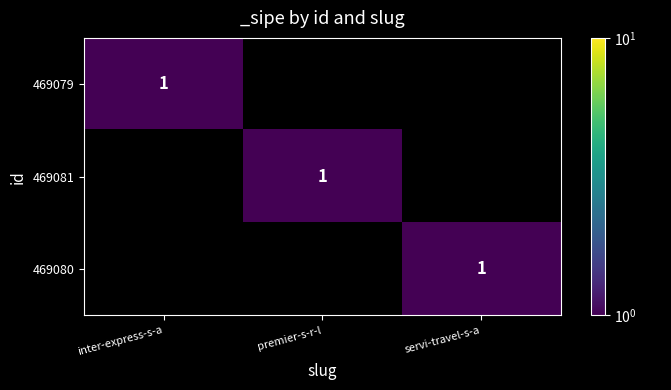

At how many categories does at least one series exceed 0?

3